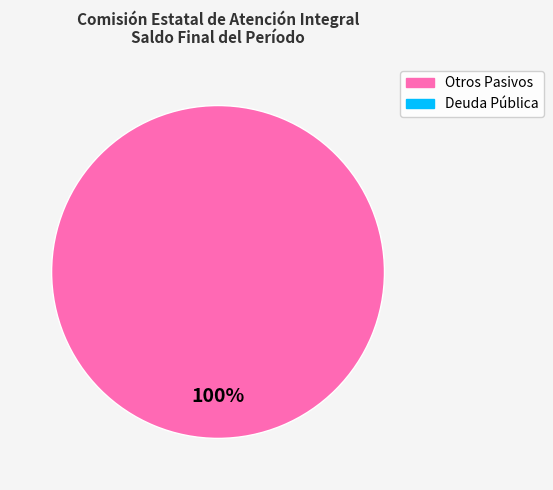

How many slices are in this pie chart?

1